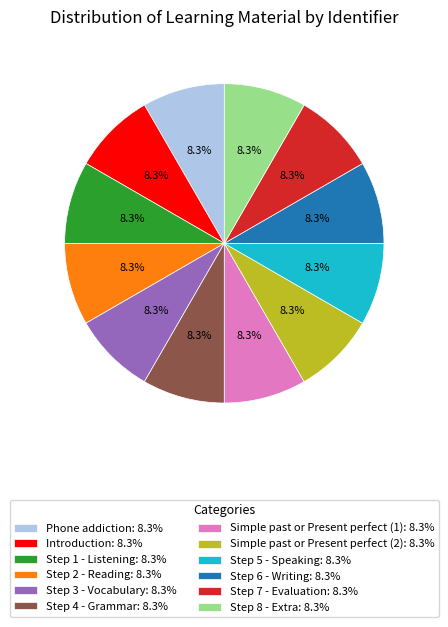

Approximately how many times larger is the value at Step 7 - Evaluation: 8.3% compared to Step 8 - Extra: 8.3%?

1.0